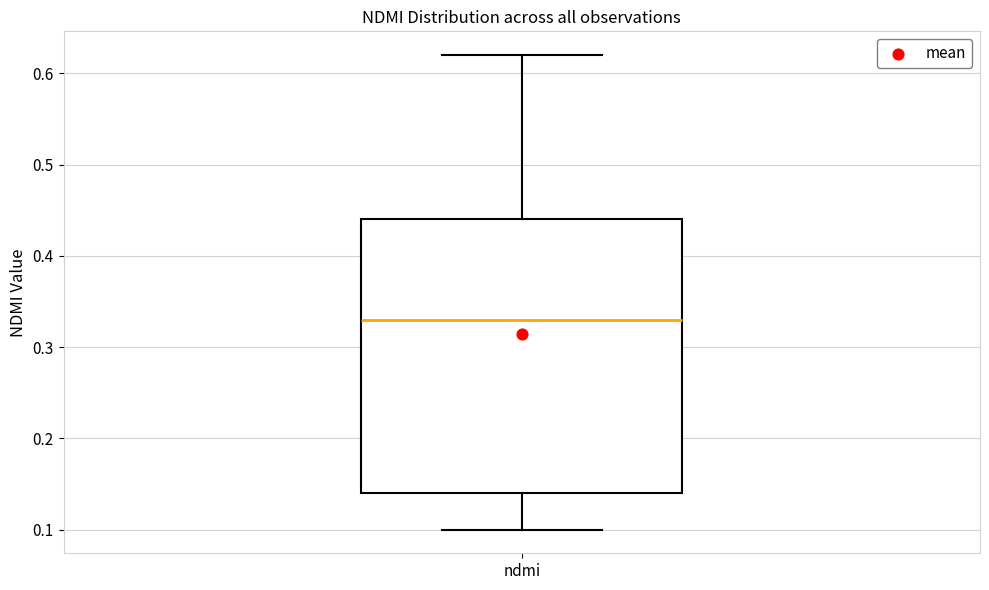

Where does the upper whisker of the box for ndmi end on the y-axis? The values are not printed on the chart, so give them approximately, as read against the axis.

0.62